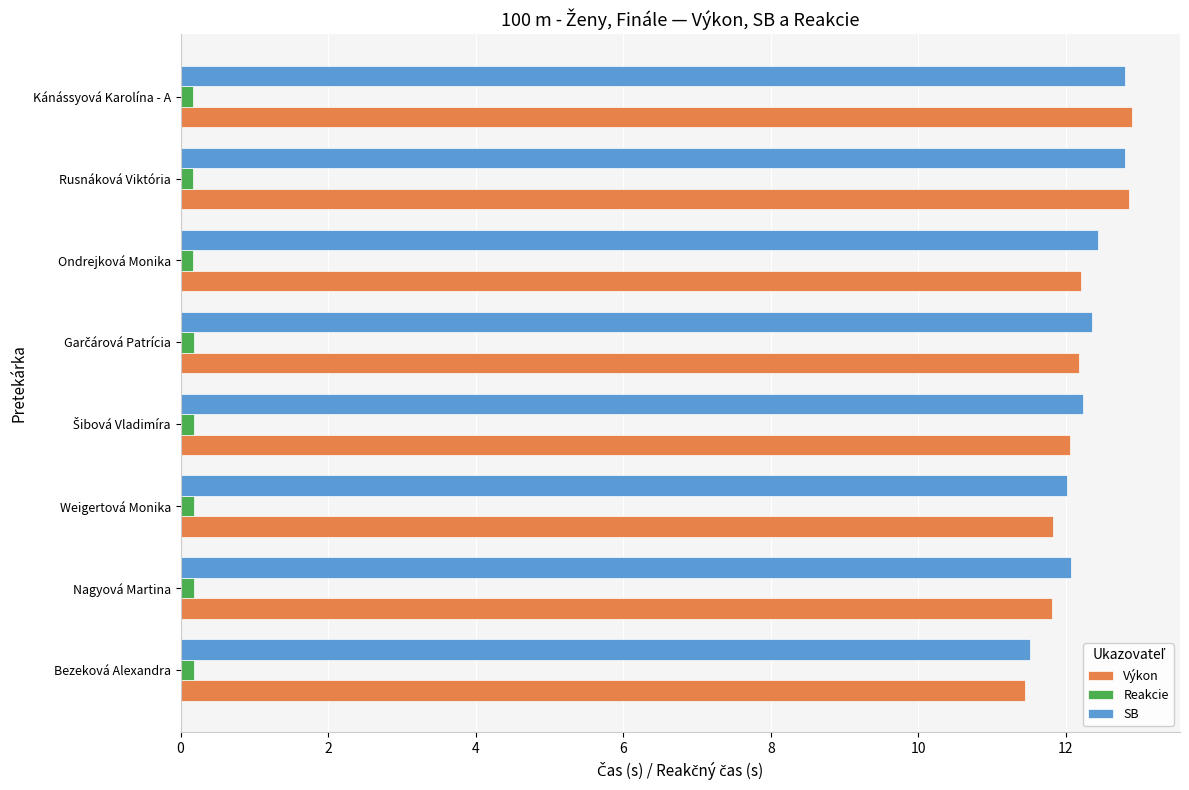

What is the difference between the maximum and minimum values in the SB series?

1.3